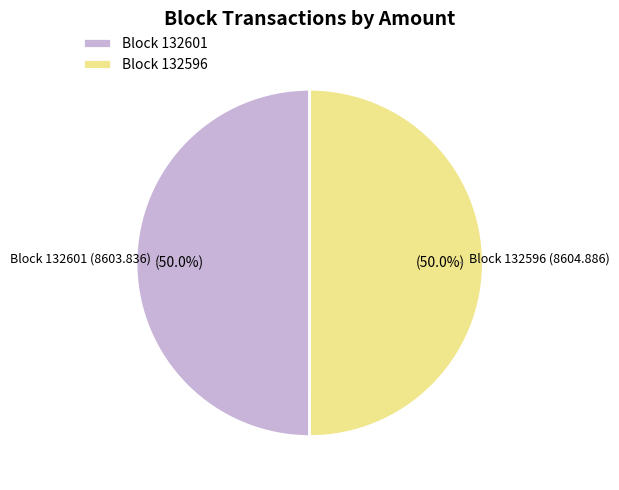

What portion of the pie excludes Block 132596?

50.0%